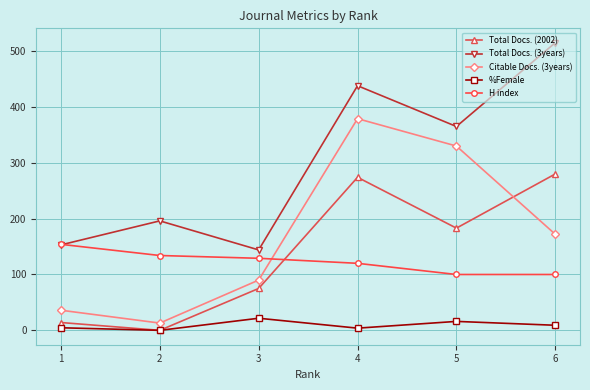

The value of H index at 4 is 120.0. True or false?

True